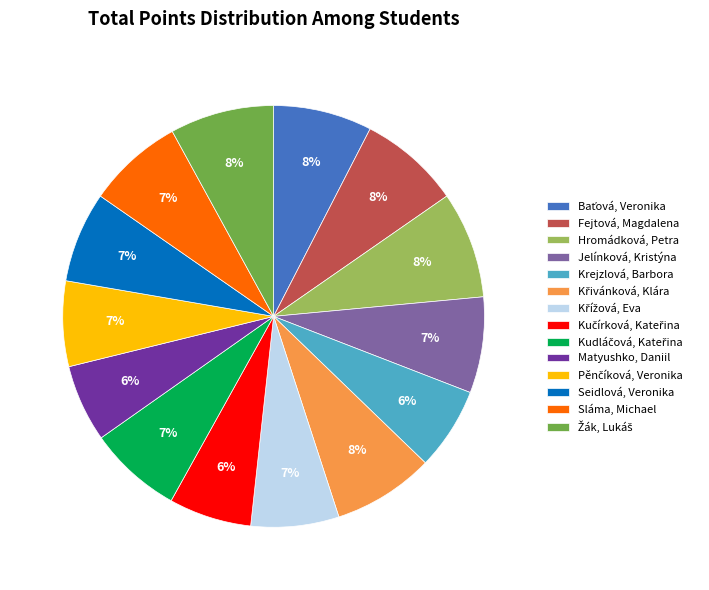

To the nearest percent, what is the difference between the largest and smallest slice percentages?

2%